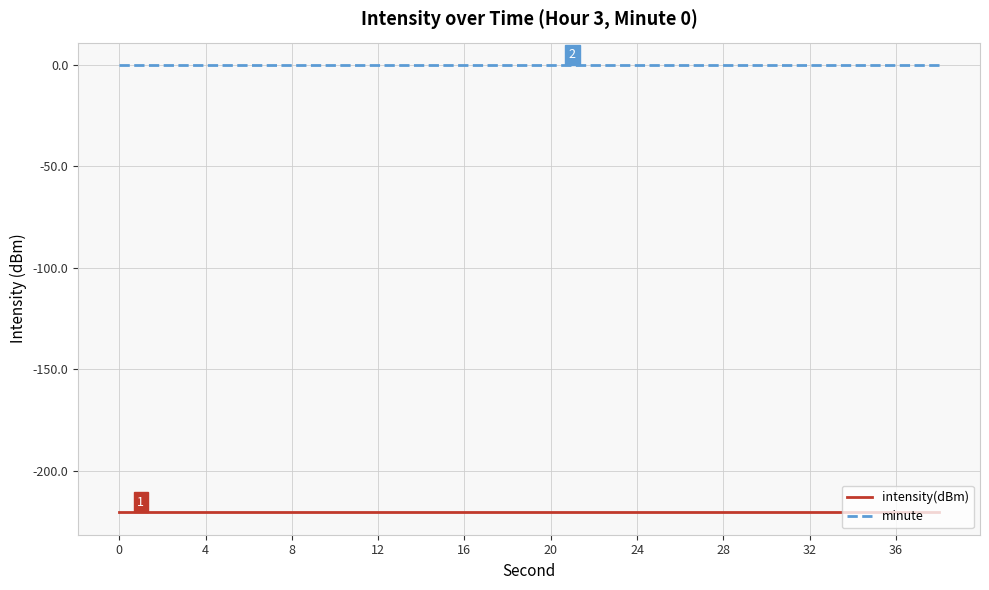

True or false: intensity(dBm) and minute cross at least once.

False